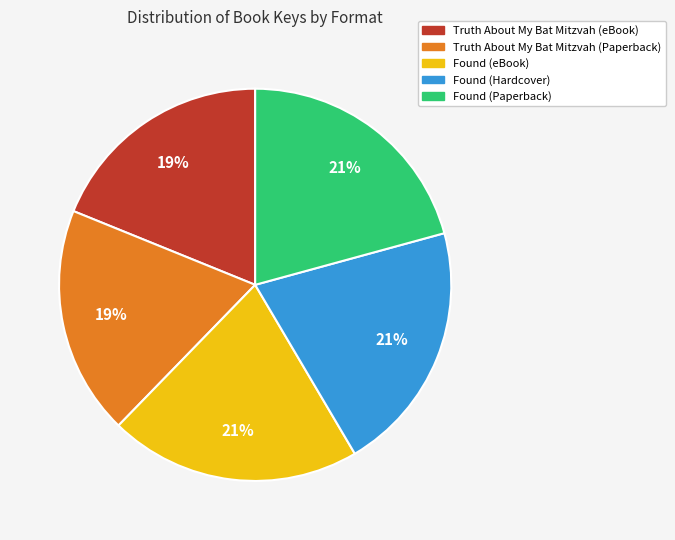

To the nearest percent, what is the difference between the largest and smallest slice percentages?

2%